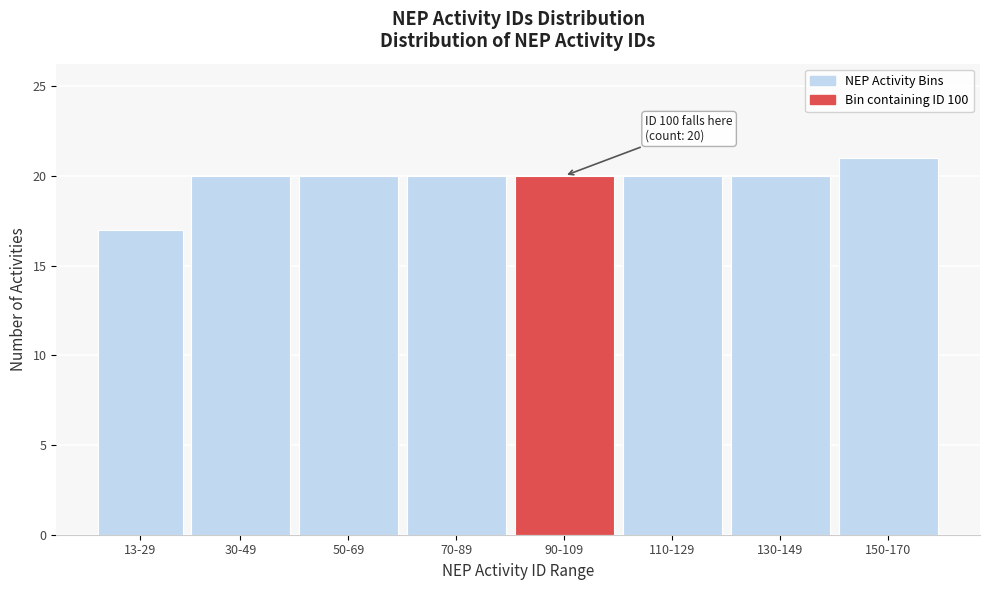

Reading left to right, transcribe all the data shown in this chart.

13-29=17	30-49=20	50-69=20	70-89=20	90-109=20	110-129=20	130-149=20	150-170=21